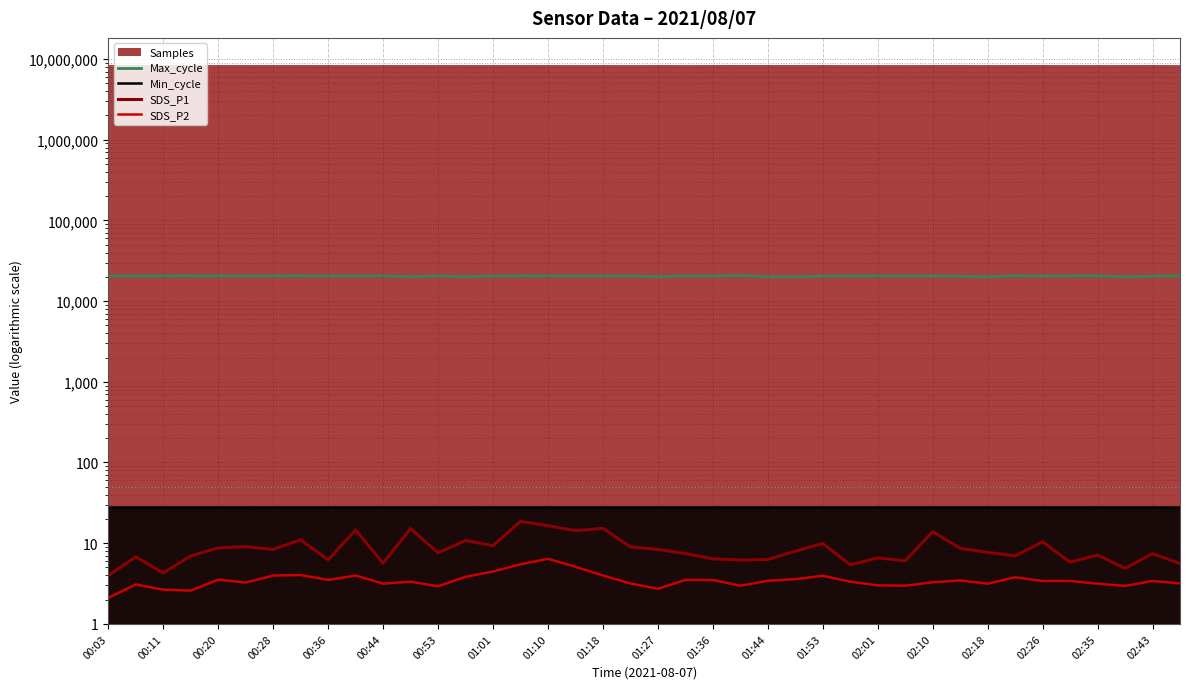

How many lines are shown in the chart?

4